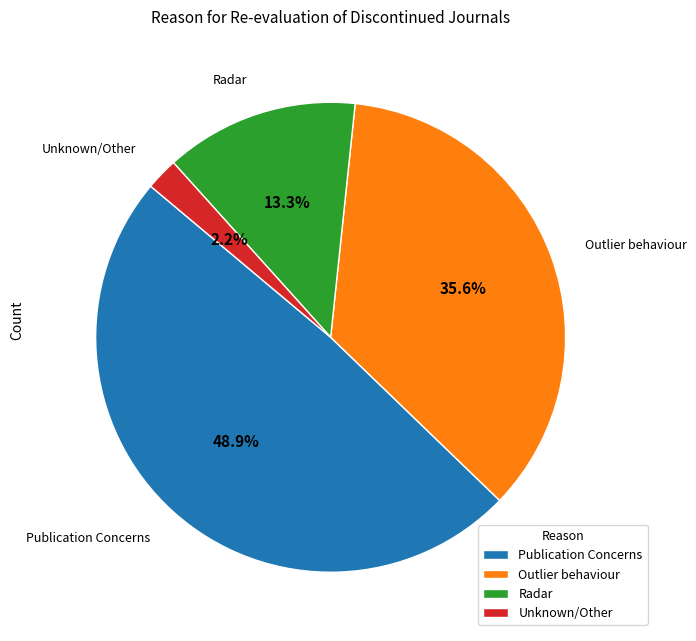

Rank the categories by value from lowest to highest.

Unknown/Other, Radar, Outlier behaviour, Publication Concerns